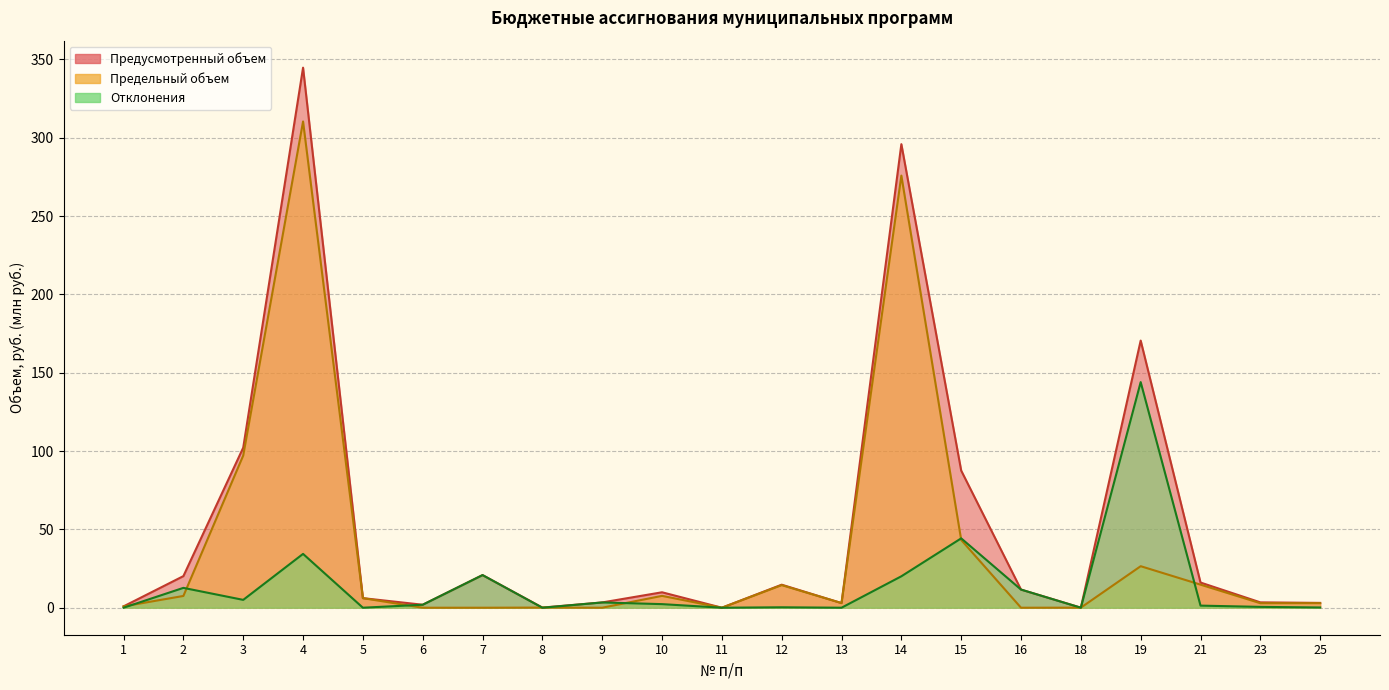

True or false: Предусмотренный объем and Отклонения intersect in this chart.

False